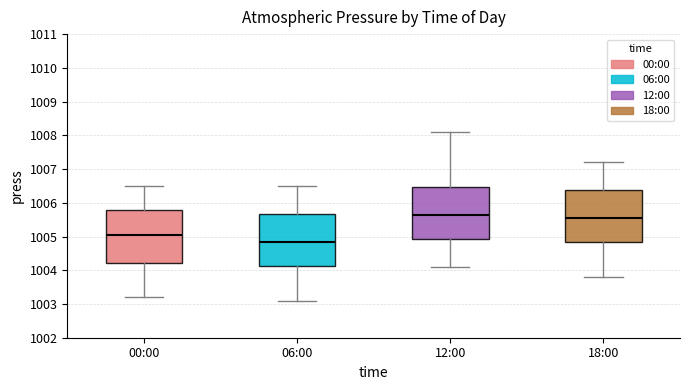

Reading left to right, read every box against the y-axis: the position of its median line, the range the box covers, and the ends of its whiskers. The values are not printed on the chart, so give them approximately, as read against the axis.

00:00: median 1005.1, box 1004.2 to 1005.8, whiskers 1003.2 to 1006.5
06:00: median 1004.9, box 1004.1 to 1005.7, whiskers 1003.1 to 1006.5
12:00: median 1005.7, box 1004.9 to 1006.5, whiskers 1004.1 to 1008.1
18:00: median 1005.6, box 1004.8 to 1006.4, whiskers 1003.8 to 1007.2